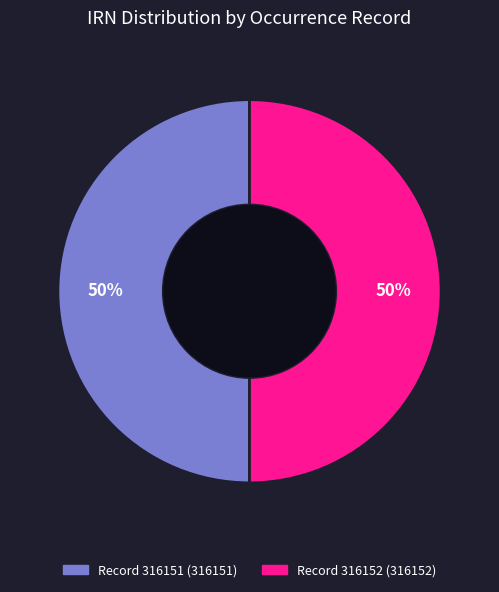

To the nearest percent, what is the average slice percentage?

50%